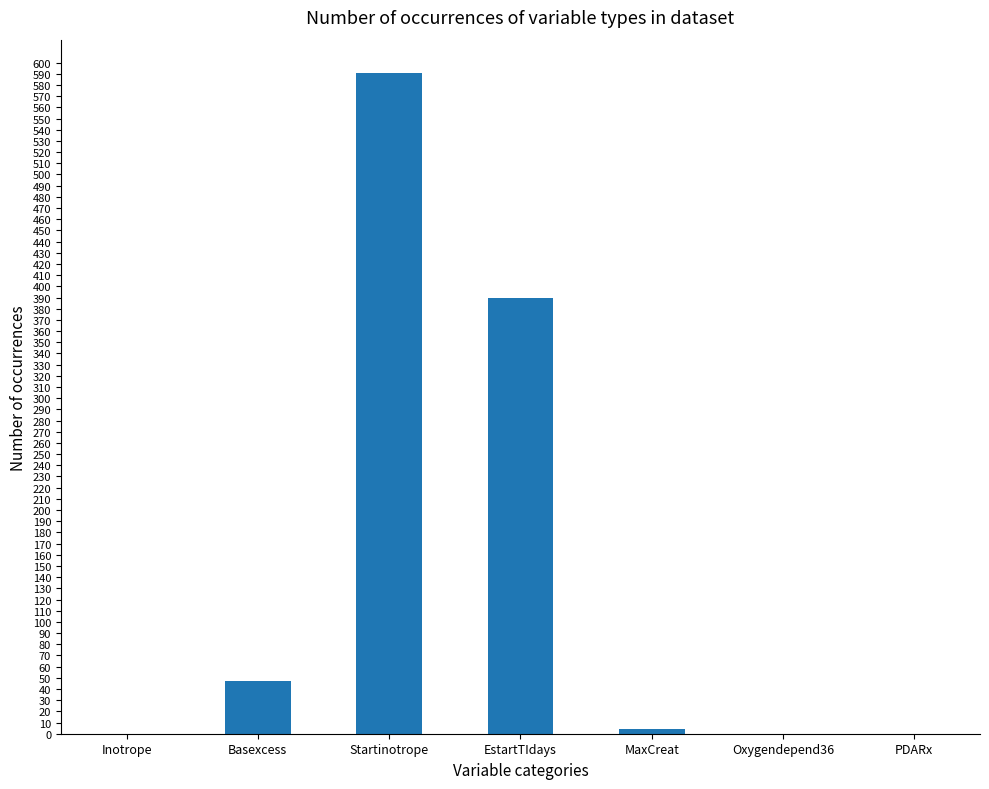

What value does the data have at EstartTIdays, to the nearest 50?

400